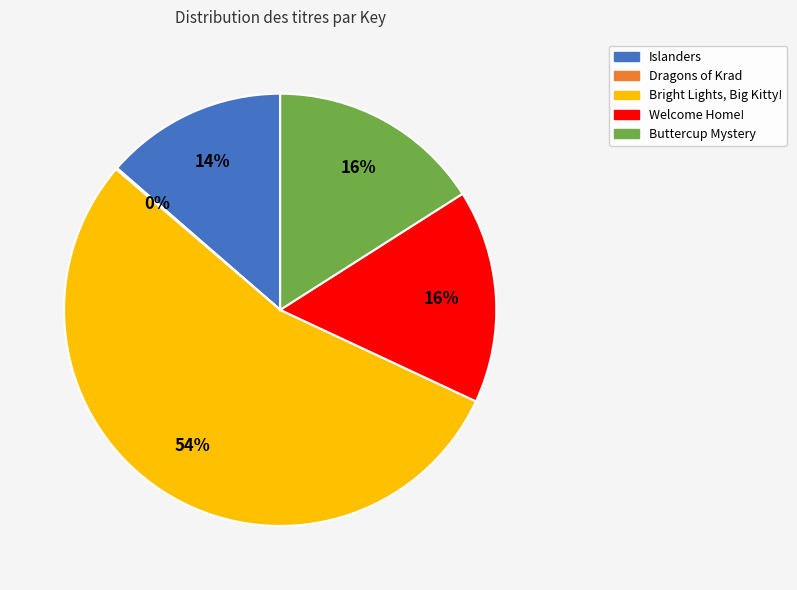

Which category has the biggest portion of the pie?

Bright Lights, Big Kitty!